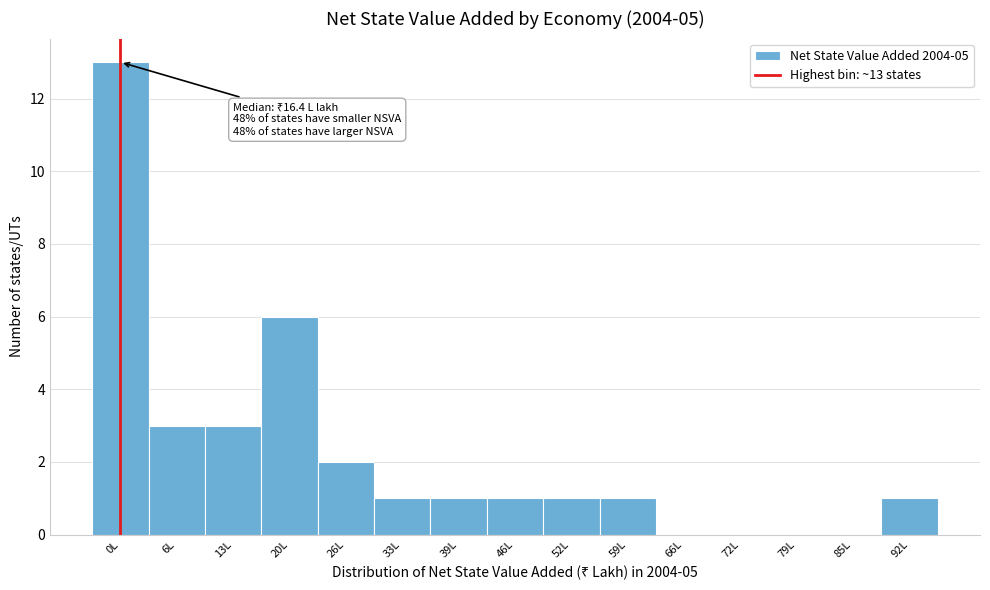

Reading right to left, list all the values displayed in this chart.

92L=1	85L=0	79L=0	72L=0	66L=0	59L=1	52L=1	46L=1	39L=1	33L=1	26L=2	20L=6	13L=3	6L=3	0L=13